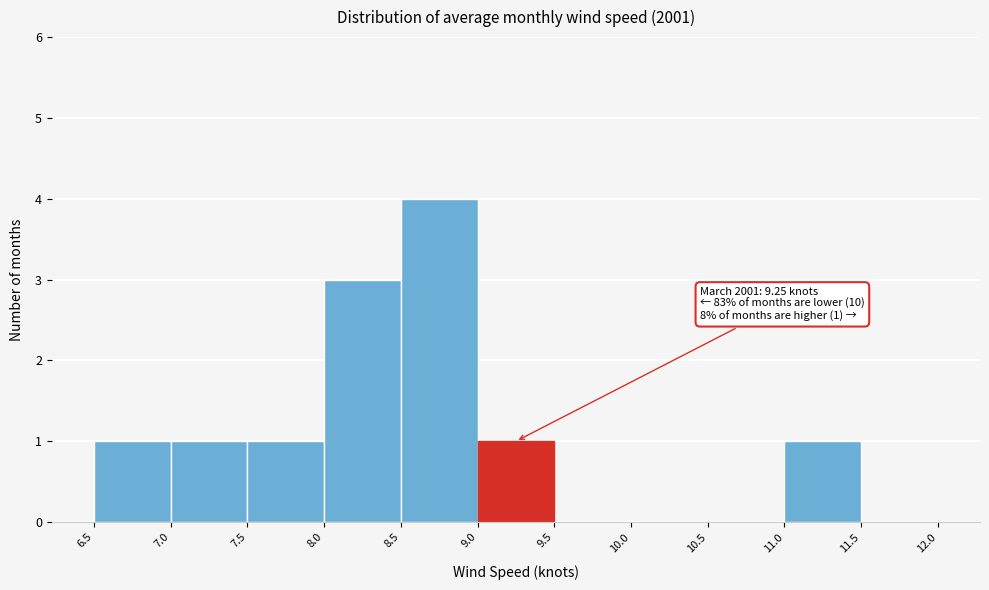

Over which range of the x-axis is the bar tallest?

8.5 to 9.0